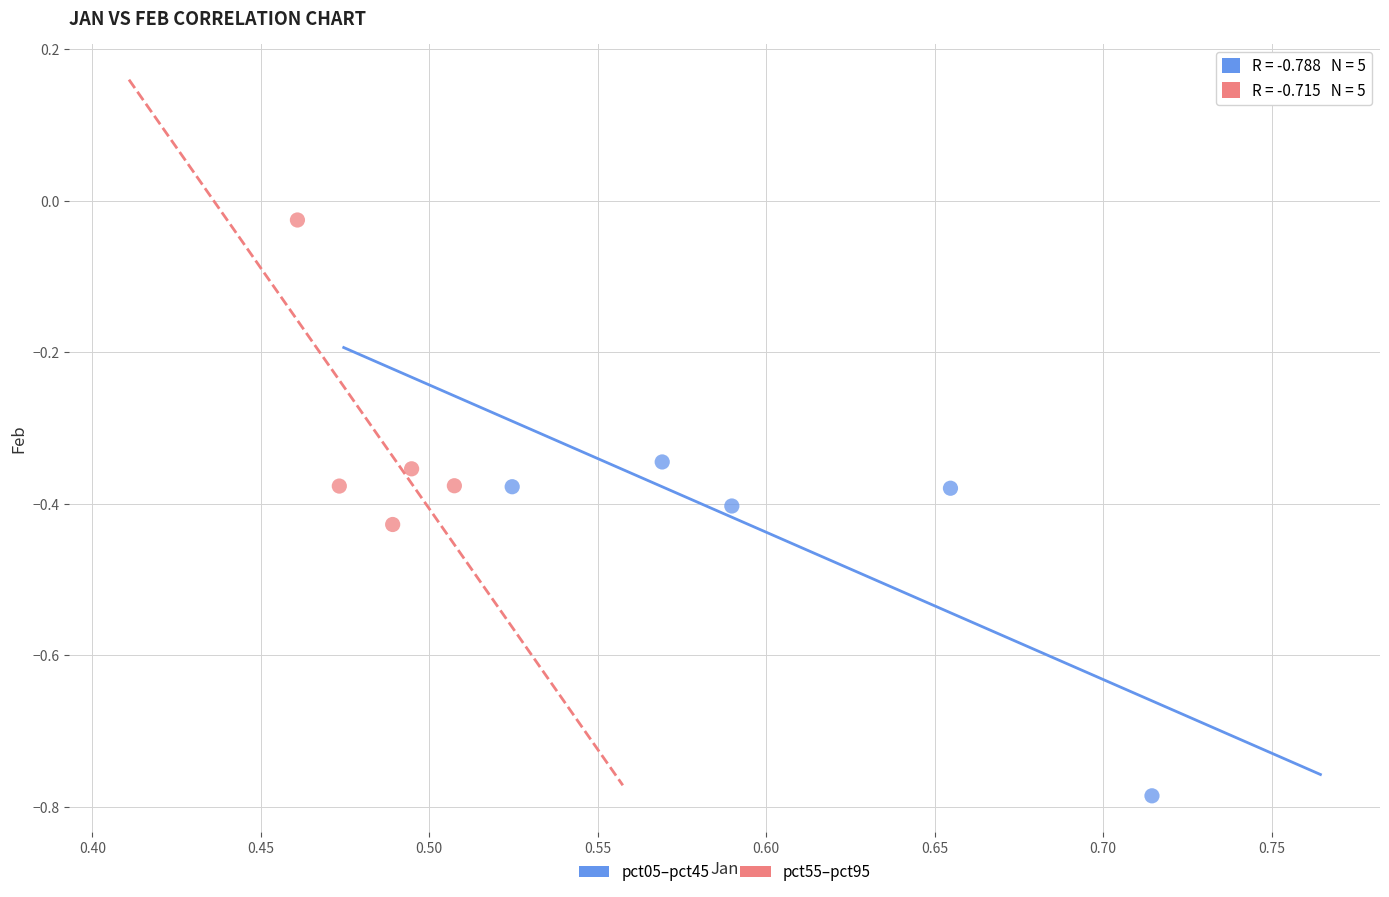

Which series contains the highest Y value?

pct55–pct95